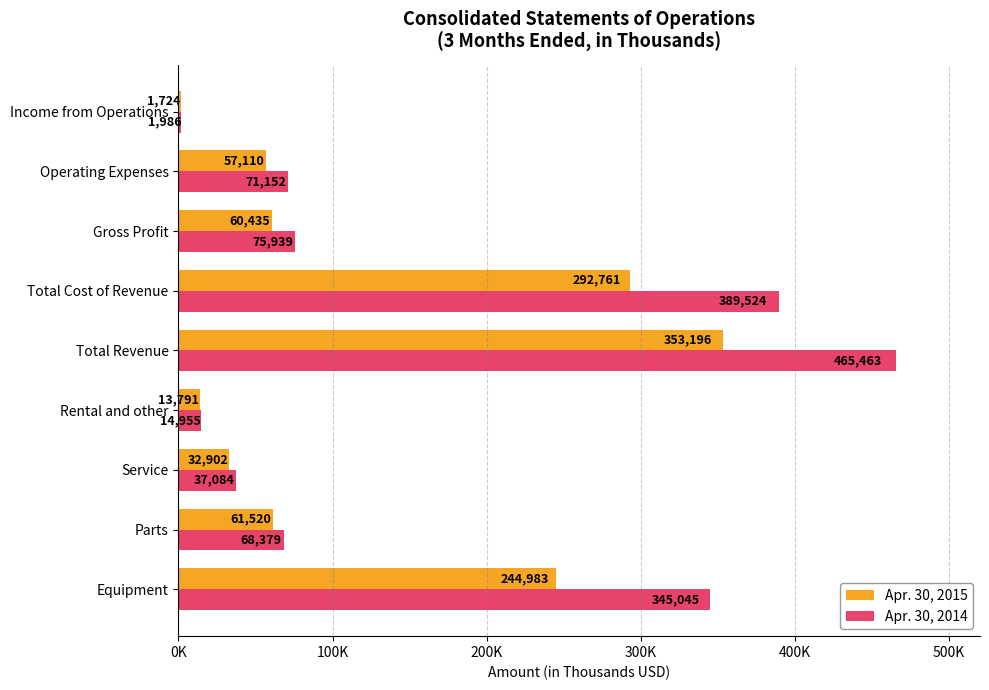

At how many categories does at least one series exceed 360390?

2